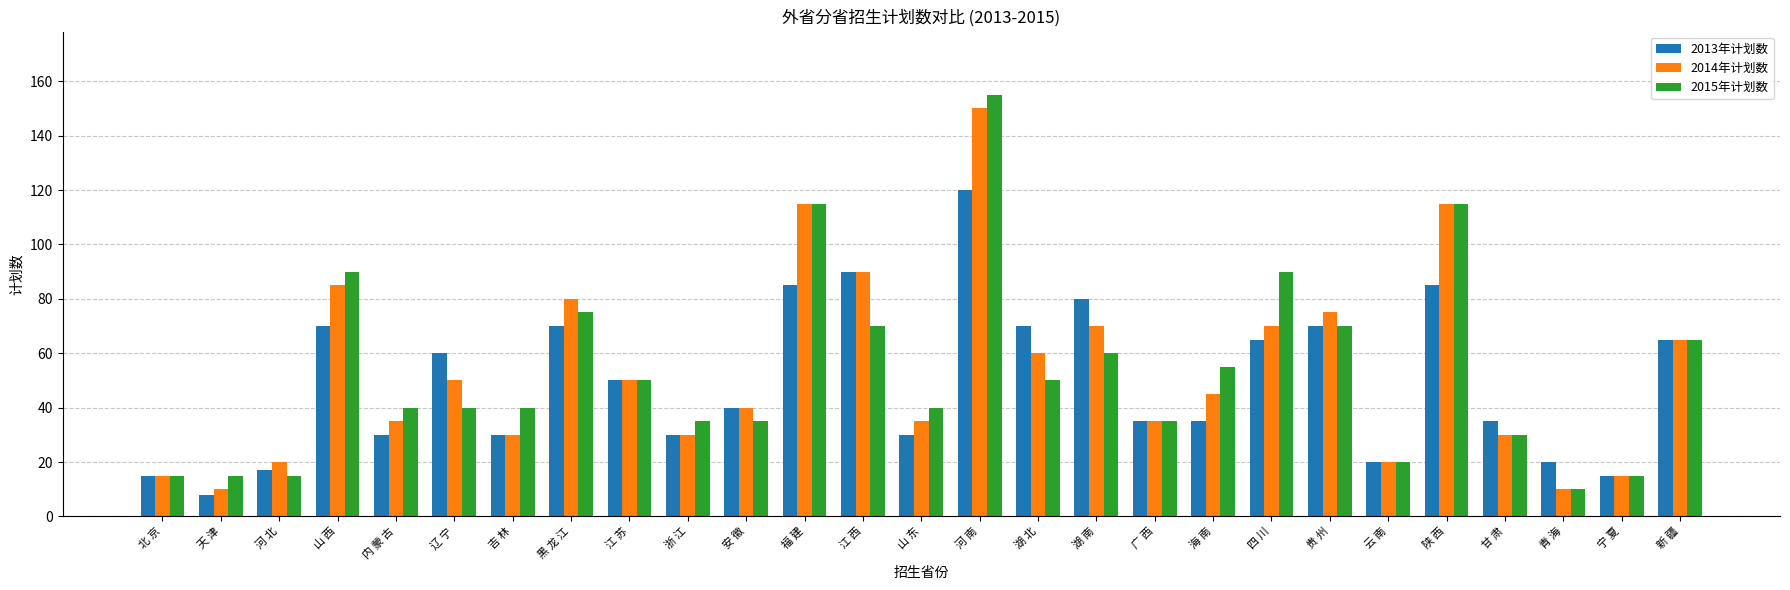

Is the value of 2015年计划数 at 福 建 greater than the value of 2014年计划数 at 湖 北?

Yes